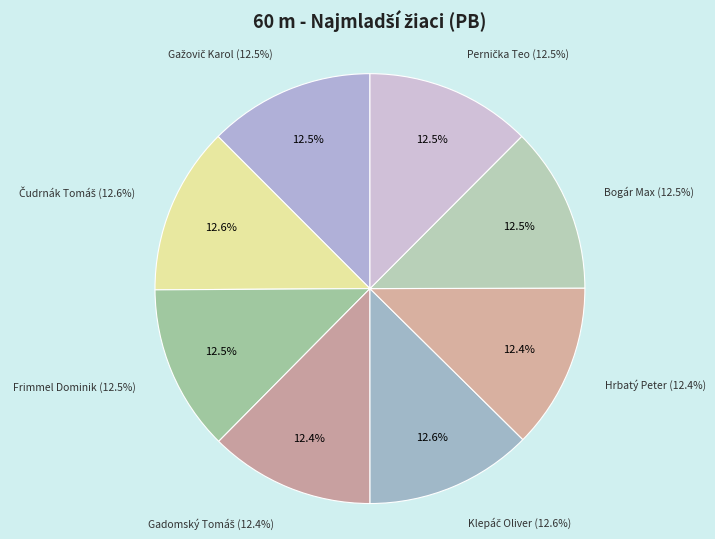

True or false: Pernička Teo accounts for 24% of the total.

False